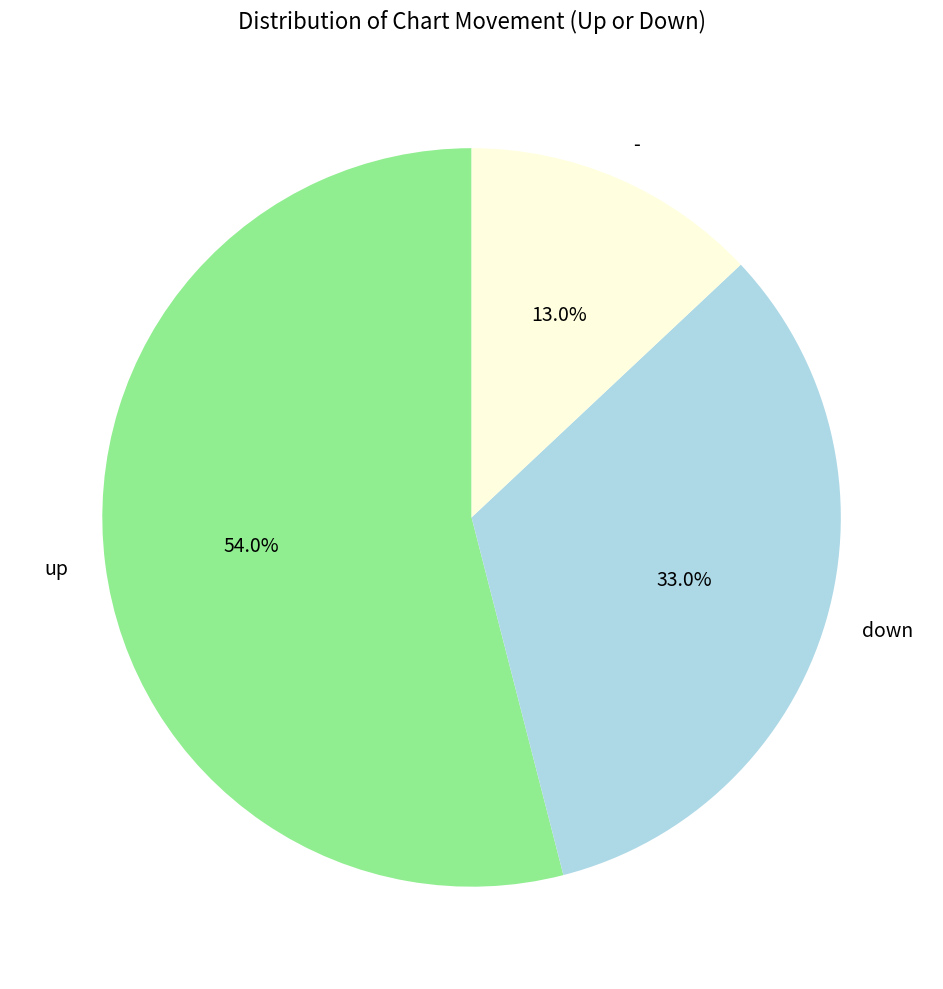

What is the largest slice in the pie chart?

up